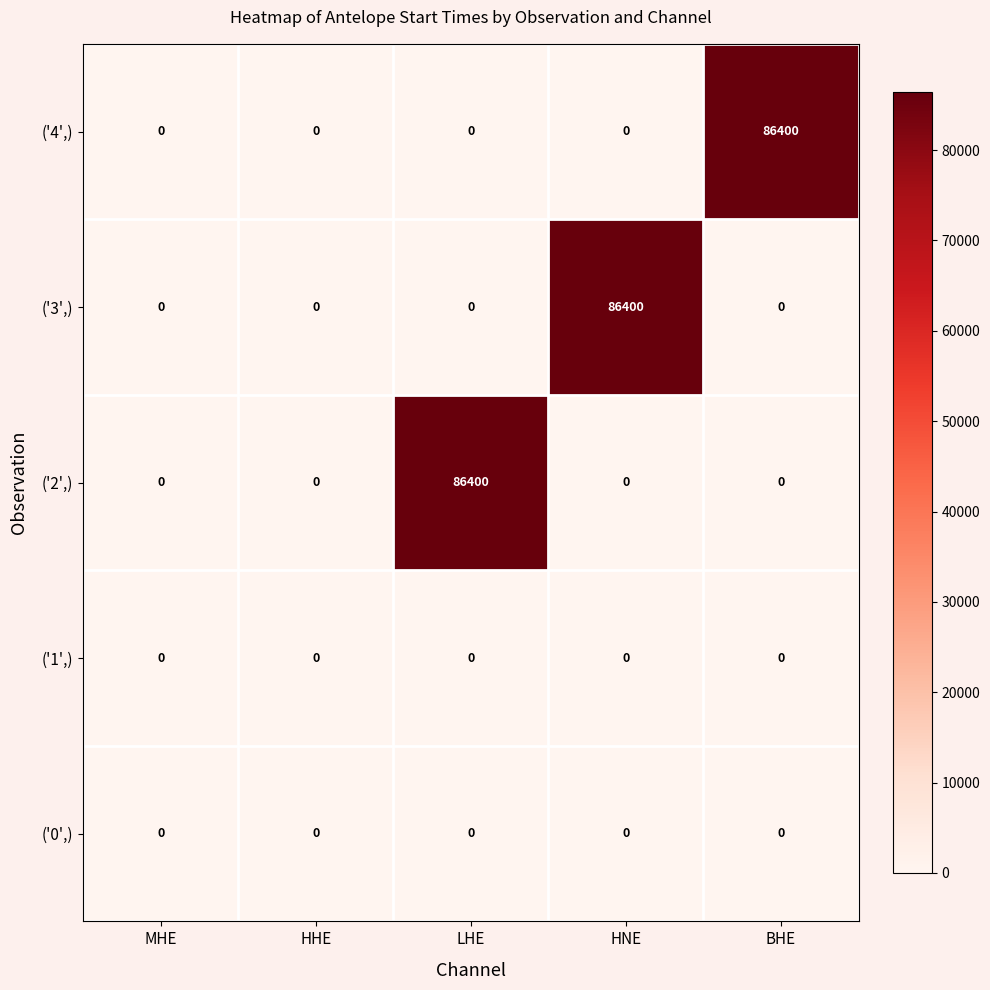

What is the sum of all ('2',) values?

86400